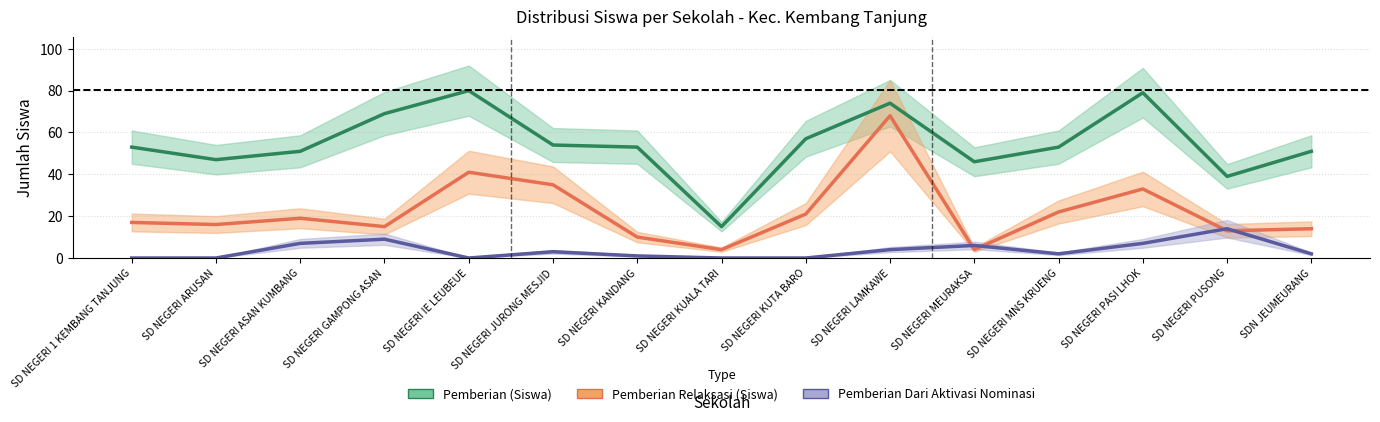

What is the spread (max minus min) of values at SD NEGERI LAMKAWE?

70